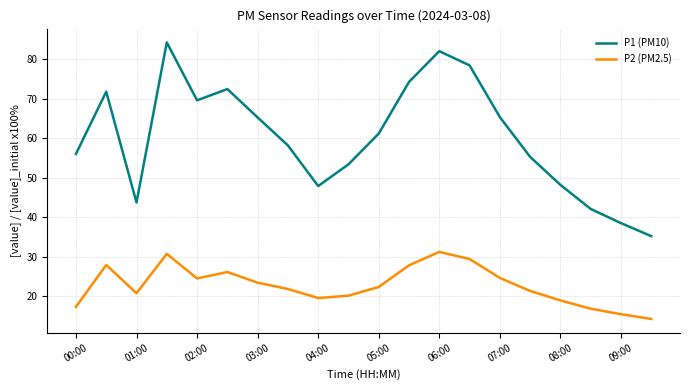

What is the maximum value for P1 (PM10)?

84.3